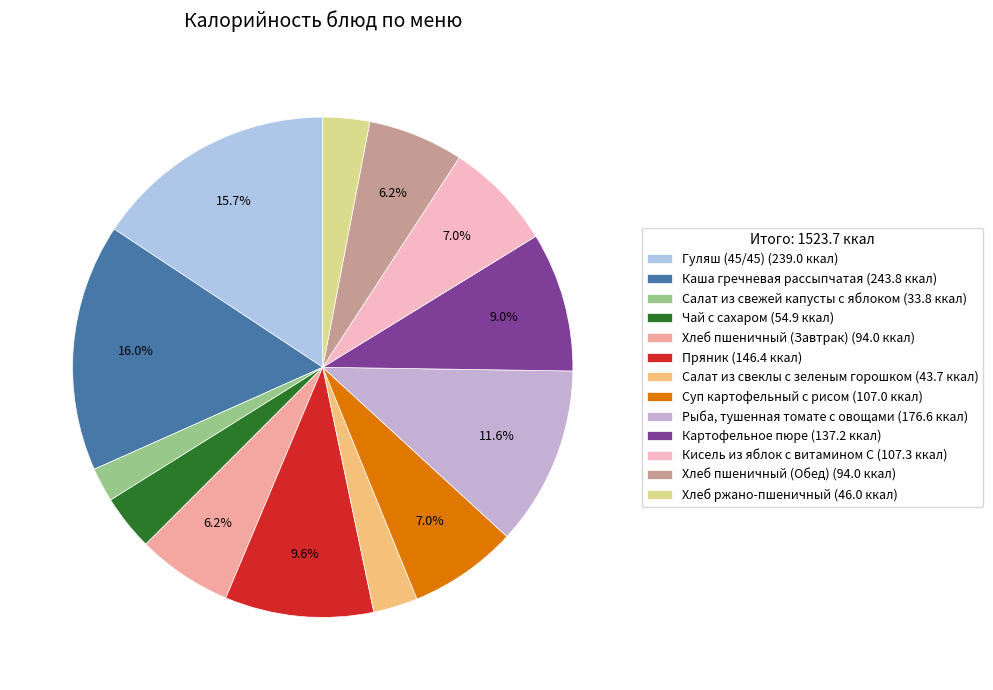

To the nearest percent, what is the difference between the Хлеб ржано-пшеничный and Картофельное пюре slice percentages?

6%